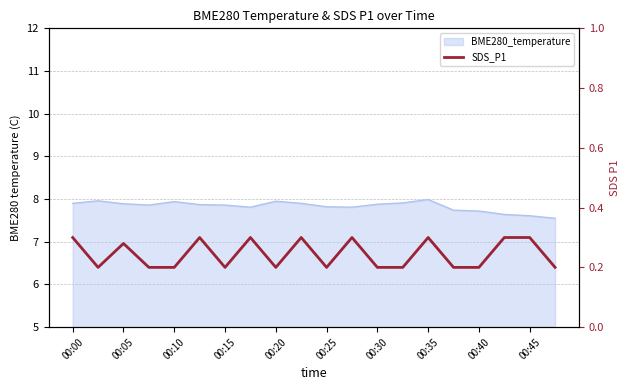

Which category has the highest value across all series?

00:00